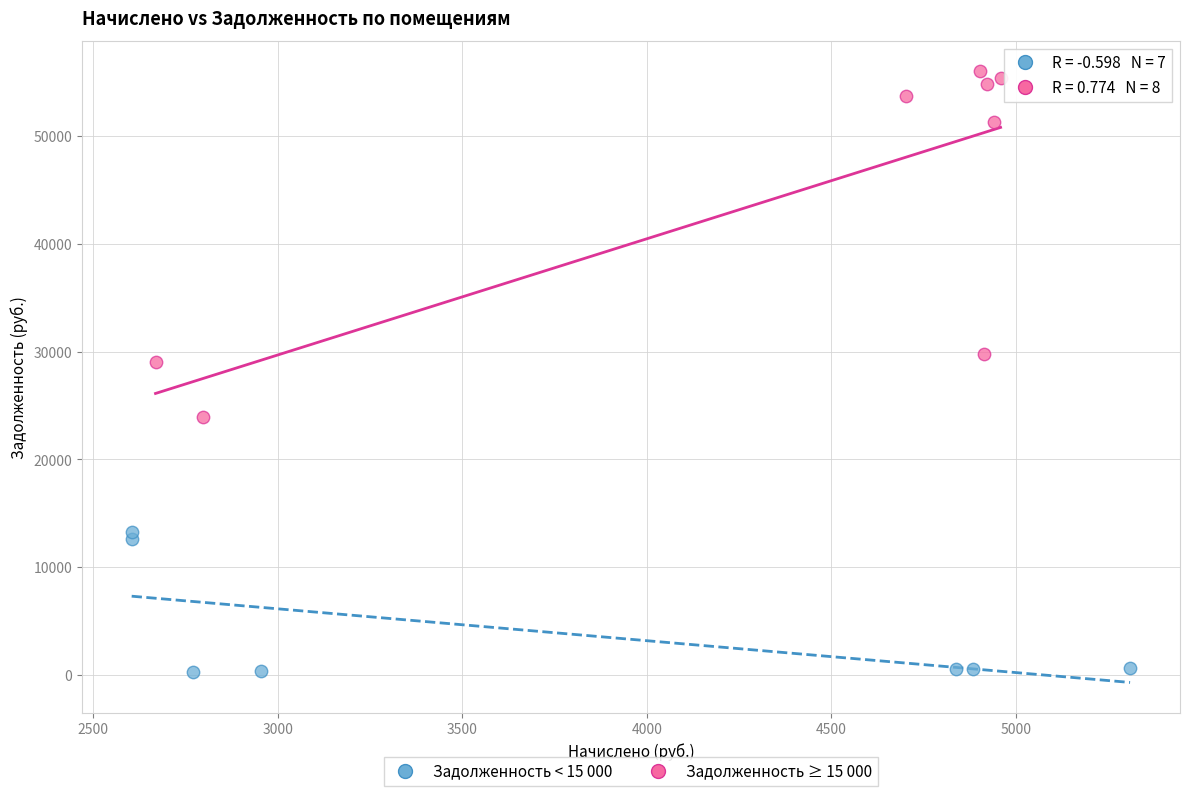

What are all the series names shown in the legend?

Задолженность < 15 000, Задолженность ≥ 15 000